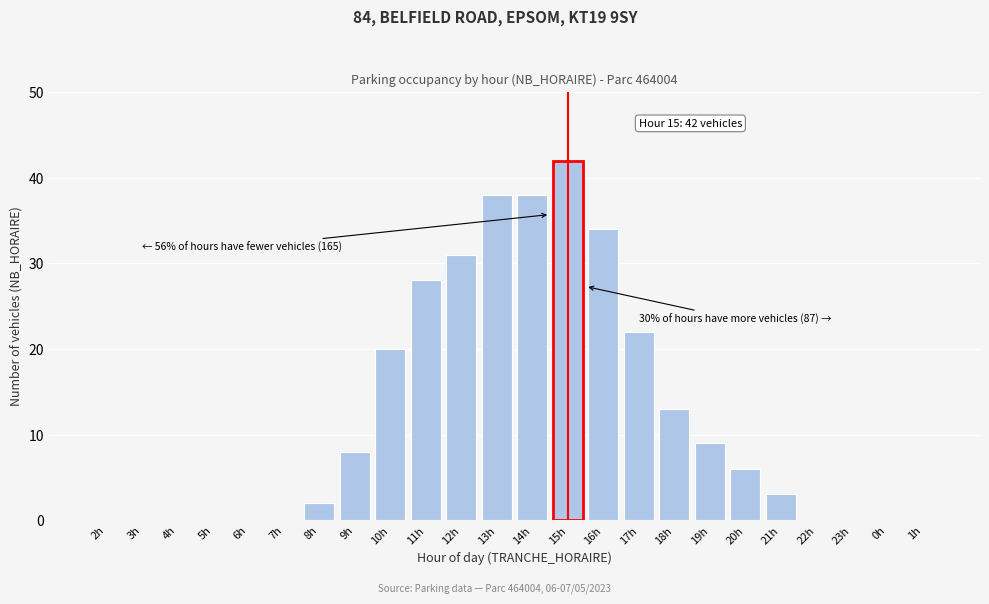

Reading left to right, list all the values displayed in this chart.

2h=0	3h=0	4h=0	5h=0	6h=0	7h=0	8h=2	9h=8	10h=20	11h=28	12h=31	13h=38	14h=38	15h=42	16h=34	17h=22	18h=13	19h=9	20h=6	21h=3	22h=0	23h=0	0h=0	1h=0